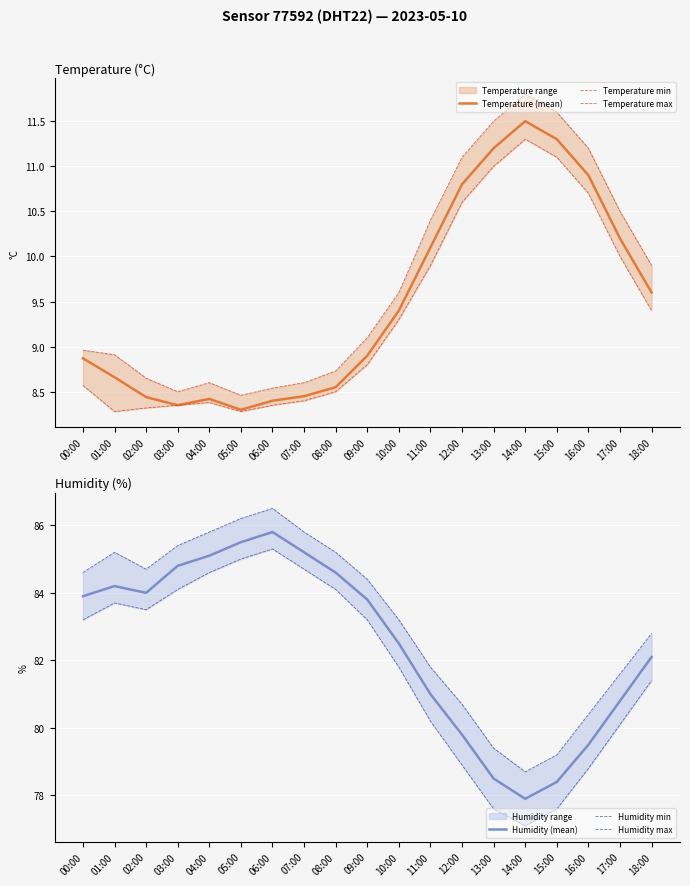

What is the total value across all series at 02:00?

277.6